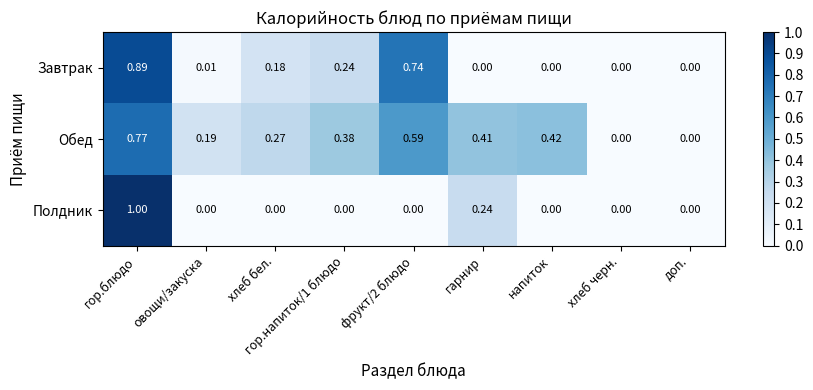

Which series has the largest range (max minus min)?

Полдник